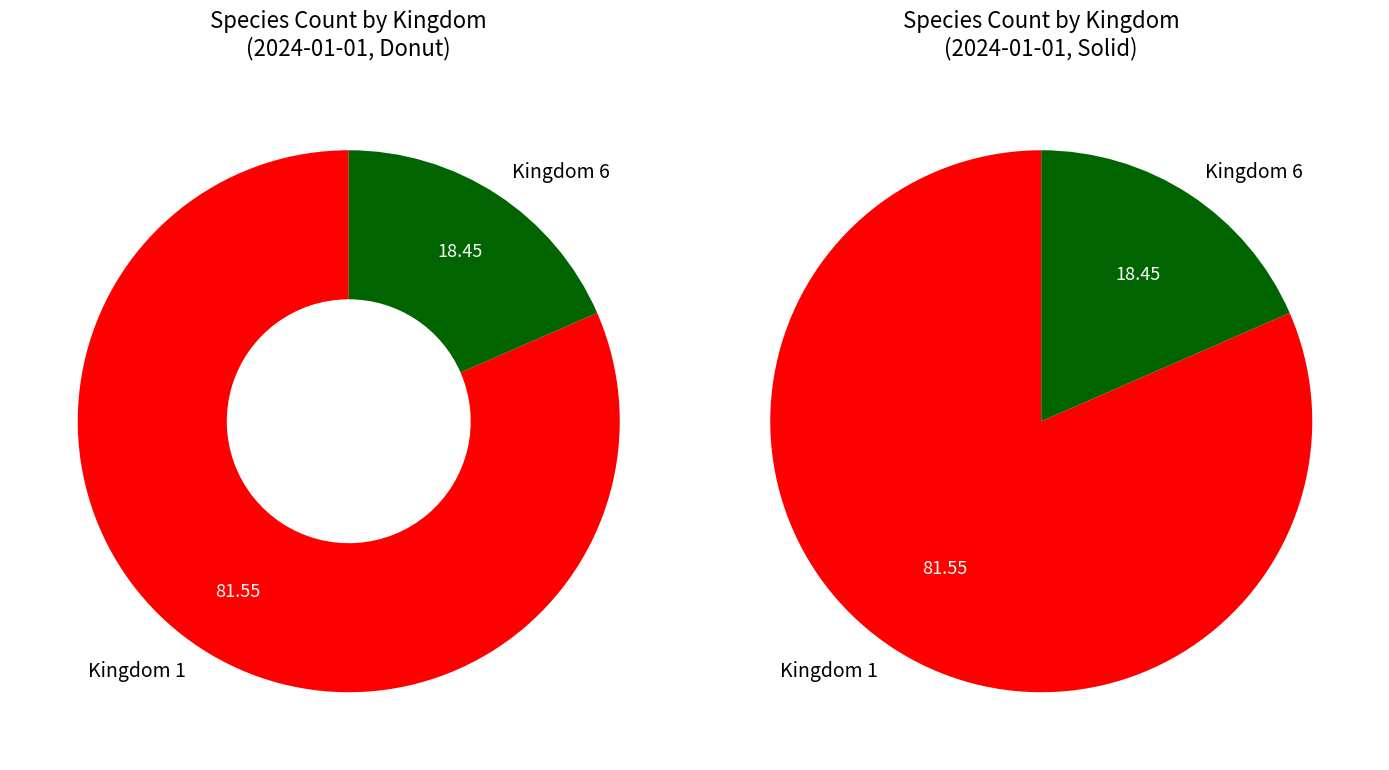

Between kingdom_6 and kingdom_1, which is larger?

kingdom_1